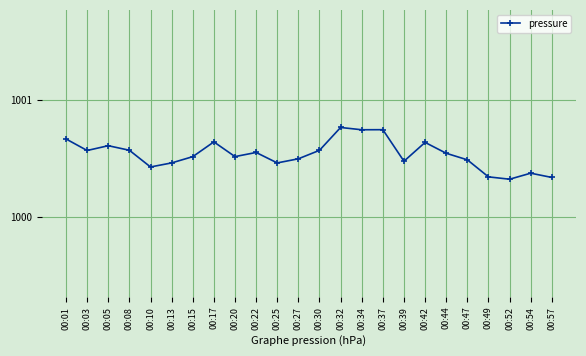

Is this an area chart (filled region under the line)?

No